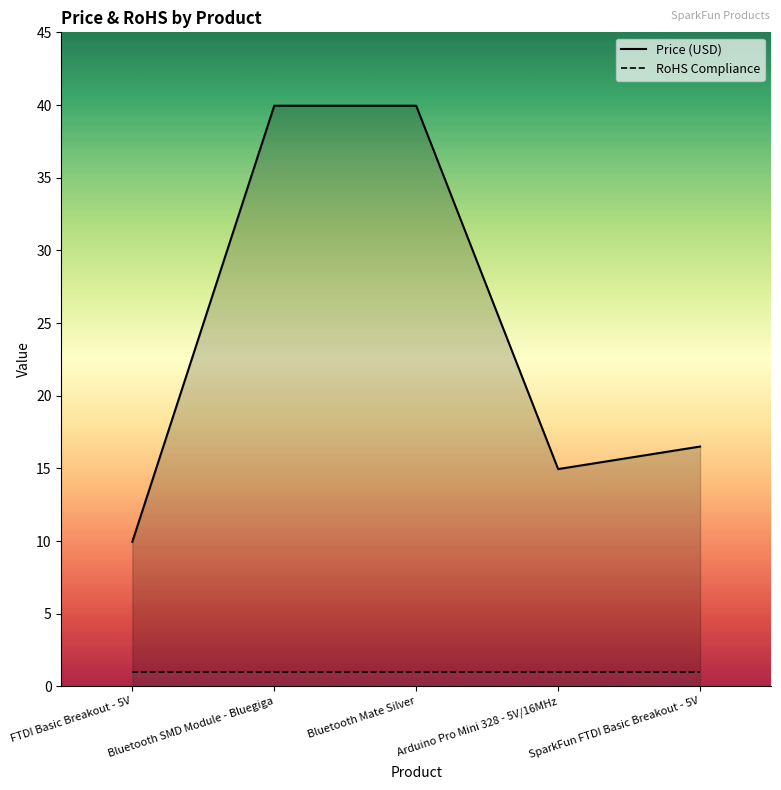

Is it true that Price (USD) equals 40.0 at Bluetooth SMD Module - Bluegiga?

True